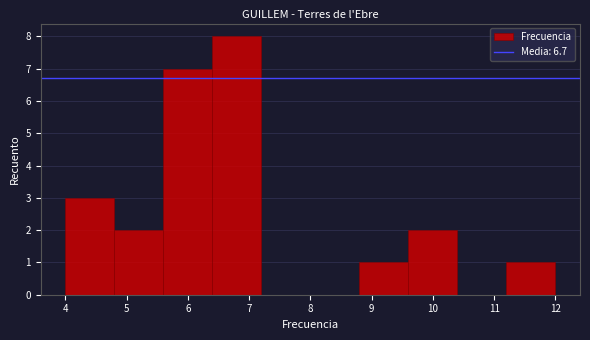

Reading left to right, list every bar in this chart as the range it spans on the x-axis followed by its height. The values are not printed on the chart, so give them approximately, as read against the axis.

4.0 to 4.8: 3
4.8 to 5.6: 2
5.6 to 6.4: 7
6.4 to 7.2: 8
7.2 to 8.0: 0
8.0 to 8.8: 0
8.8 to 9.6: 1
9.6 to 10.4: 2
10.4 to 11.2: 0
11.2 to 12.0: 1